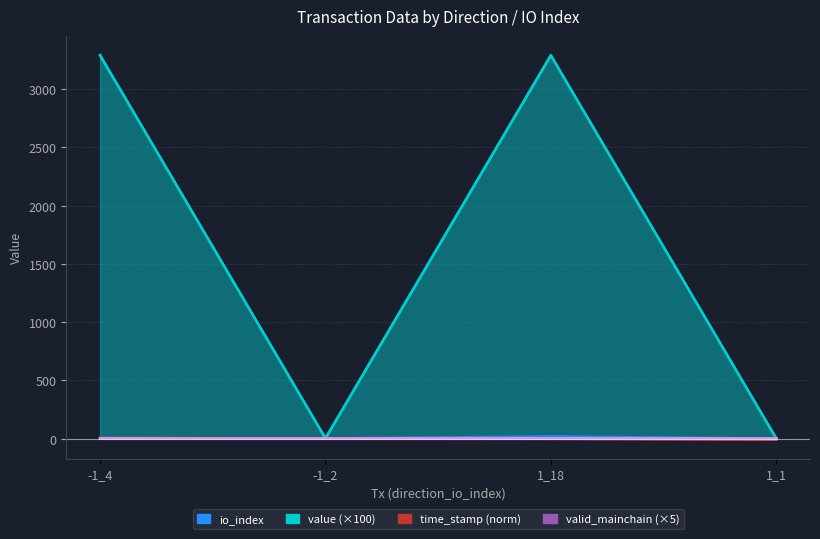

What is the total value across all series at 1_1?

-0.8